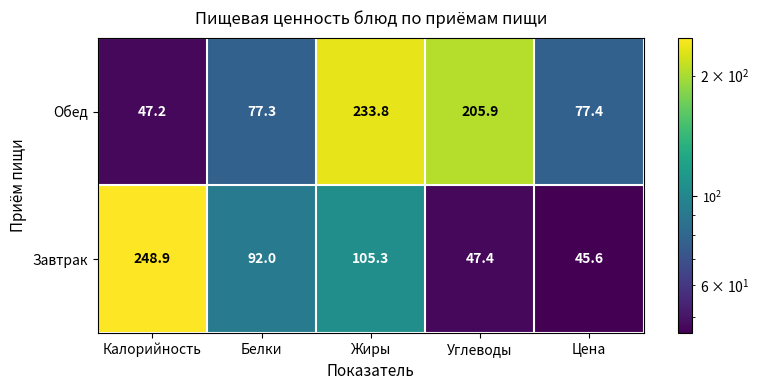

At Углеводы, list the series in order from largest to smallest.

Обед, Завтрак